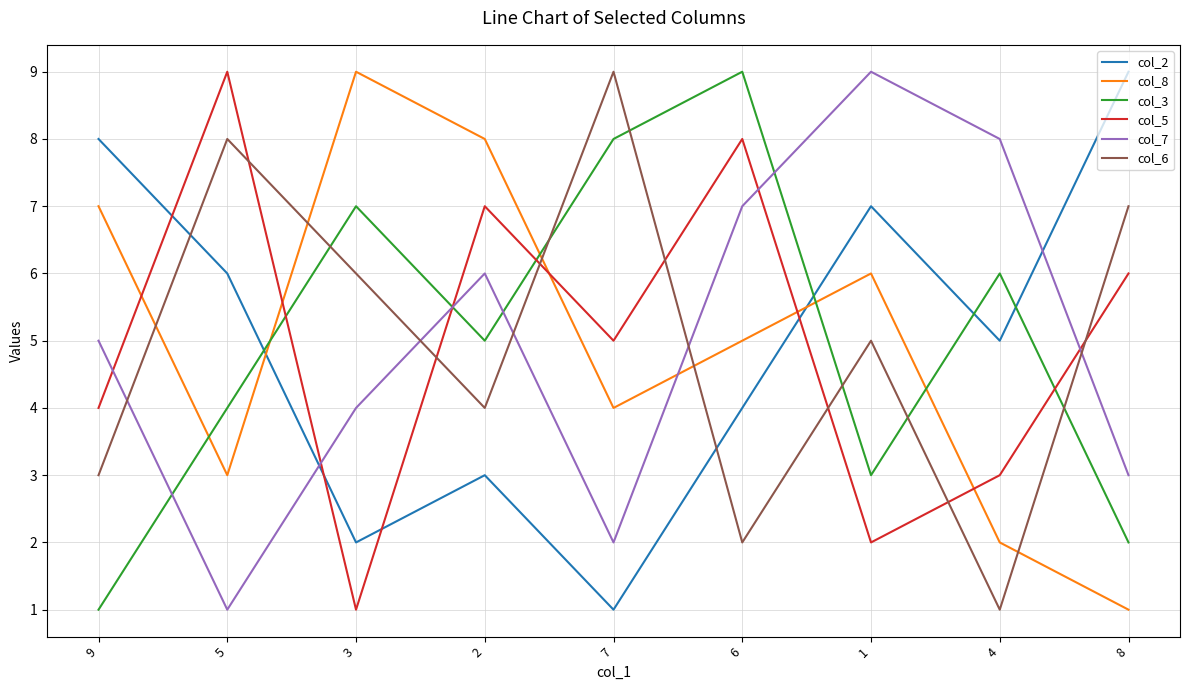

How many lines are shown in the chart?

6